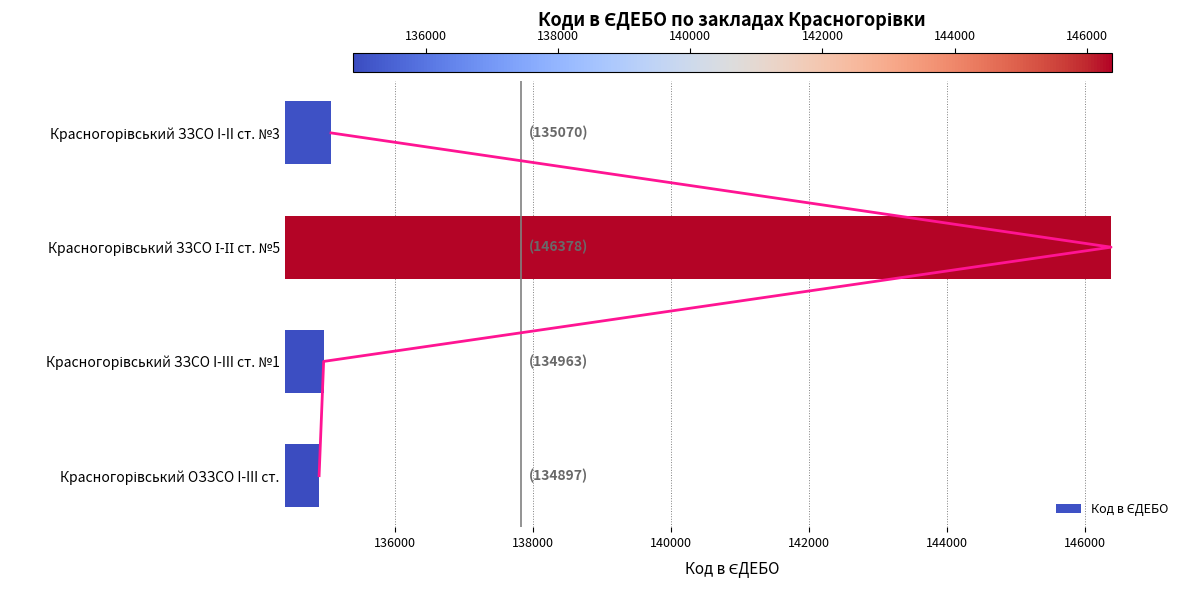

What is the maximum value shown in the chart?

146378